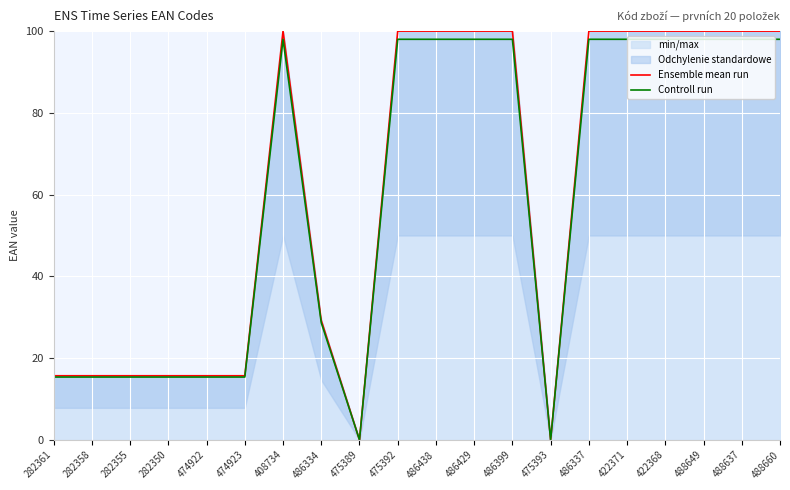

At which label is Ensemble mean run closest to 50?

486334